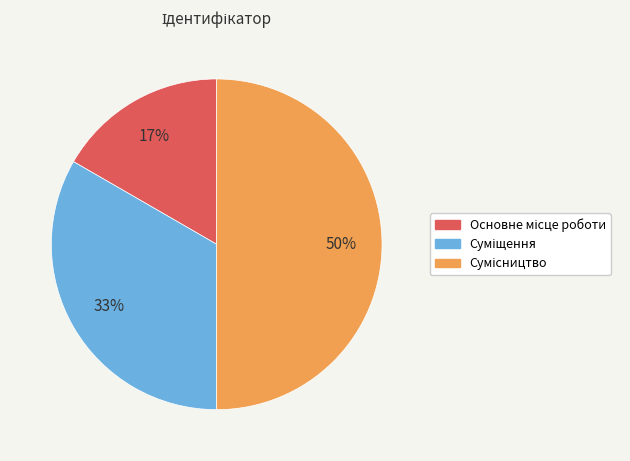

To the nearest percent, what is the difference between the largest and smallest slice percentages?

33%